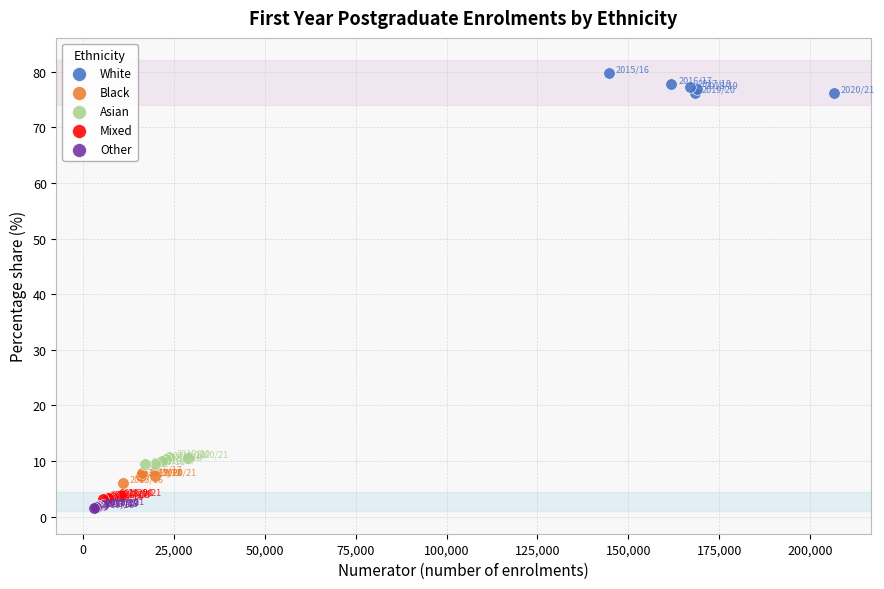

Which series contains the highest Y value?

White